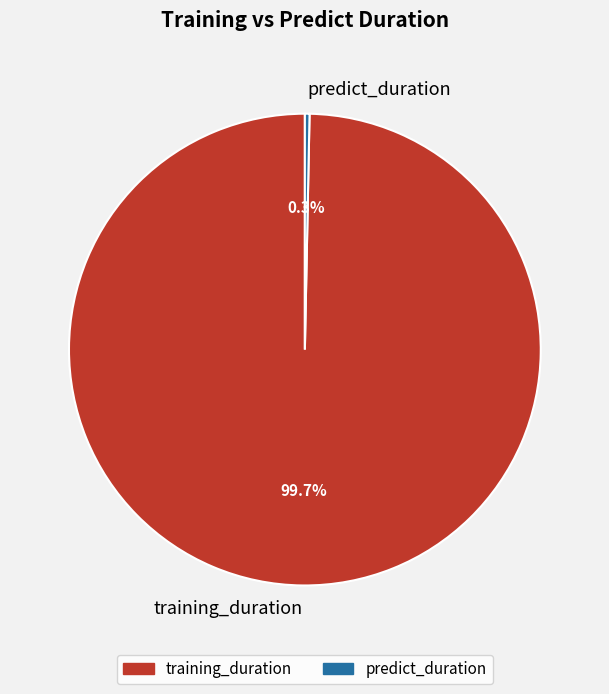

The training_duration slice represents 89% of the pie. True or false?

False